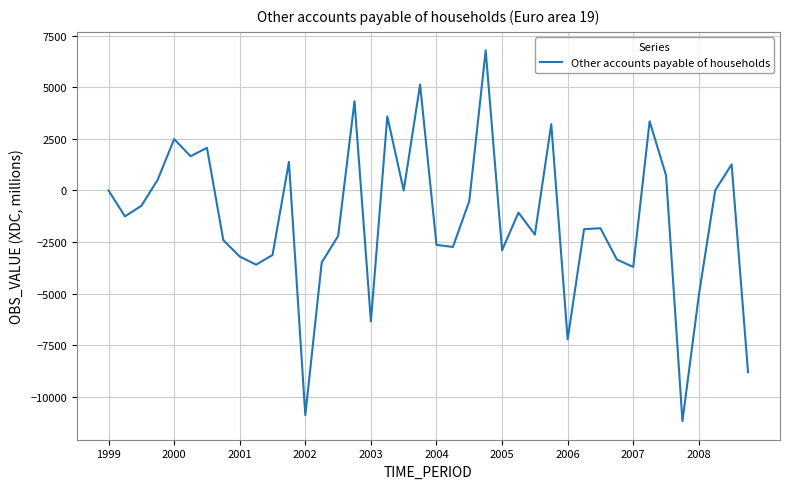

Count the number of values greater than -1255.

19